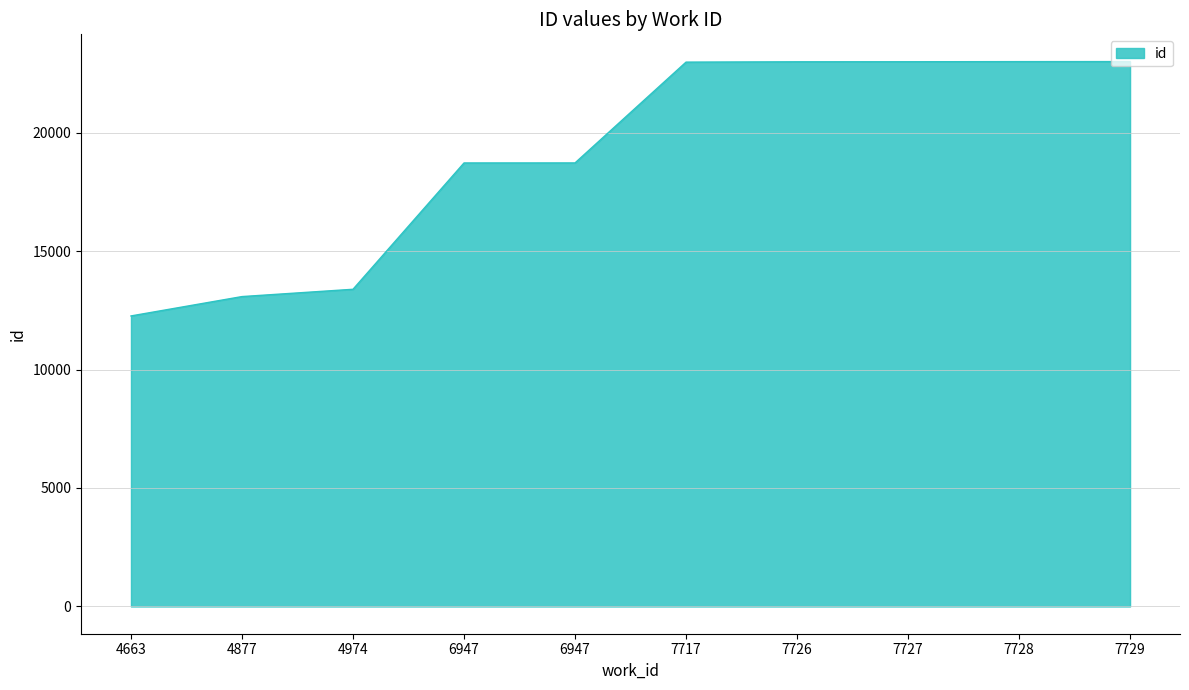

How many categories are shown in the chart?

10